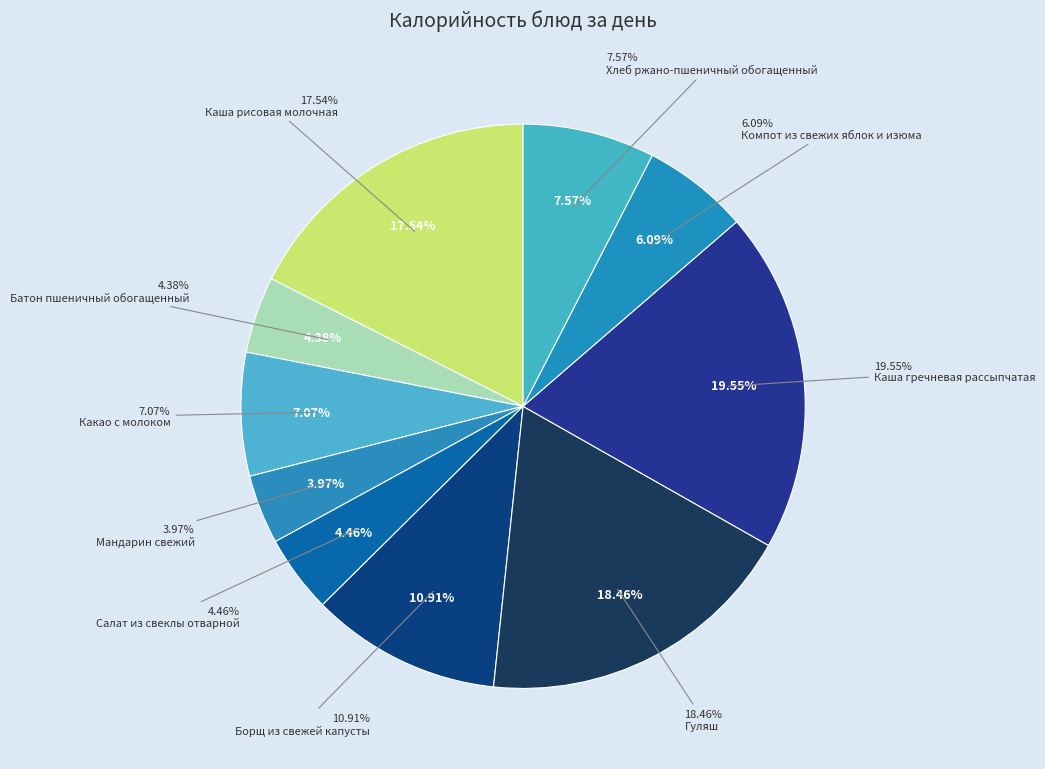

Is it true that Каша рисовая молочная is 28% of the pie?

False